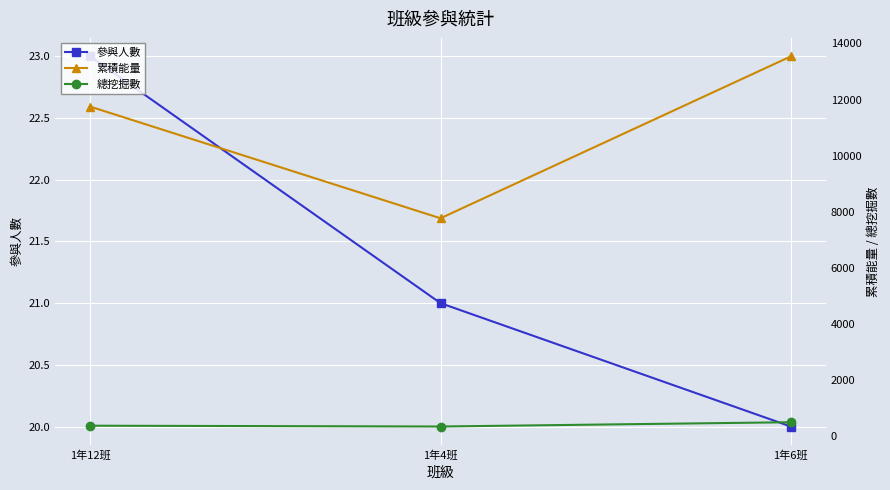

What position from the right is 1年12班?

3